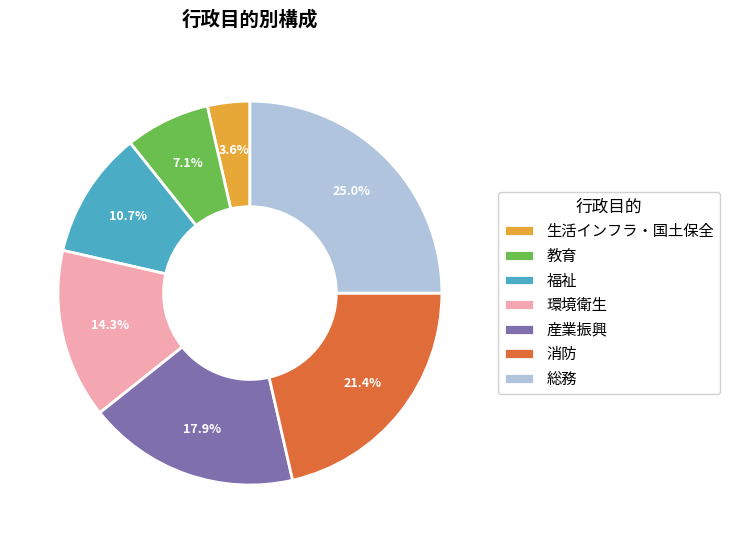

What percentage is the 福祉 slice, to the nearest percent?

11%